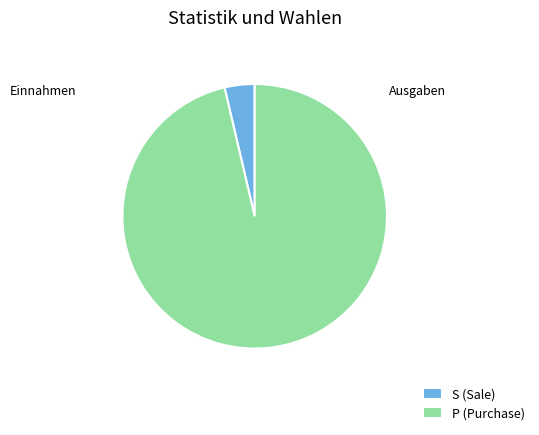

Is there a majority slice in this chart?

Yes